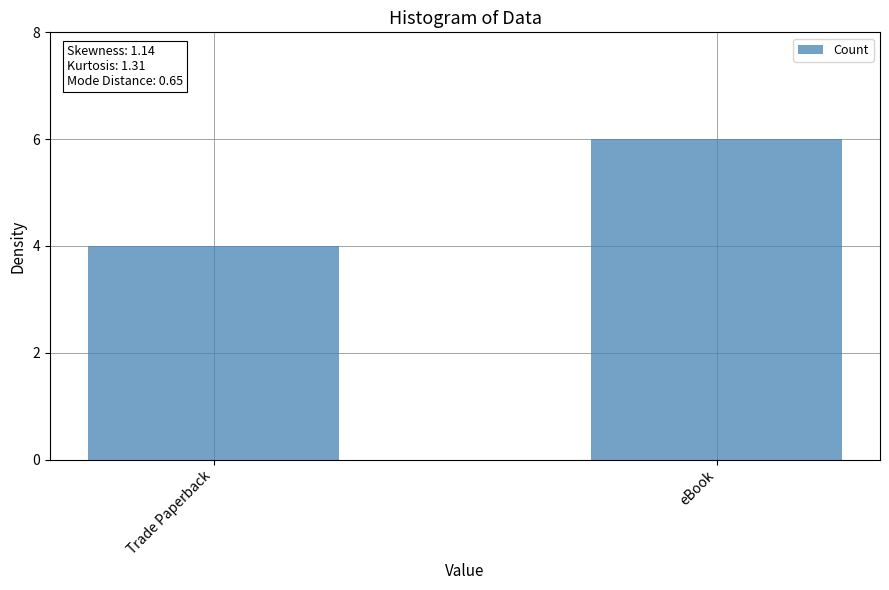

List the labels in order of value, smallest first.

Trade Paperback, eBook